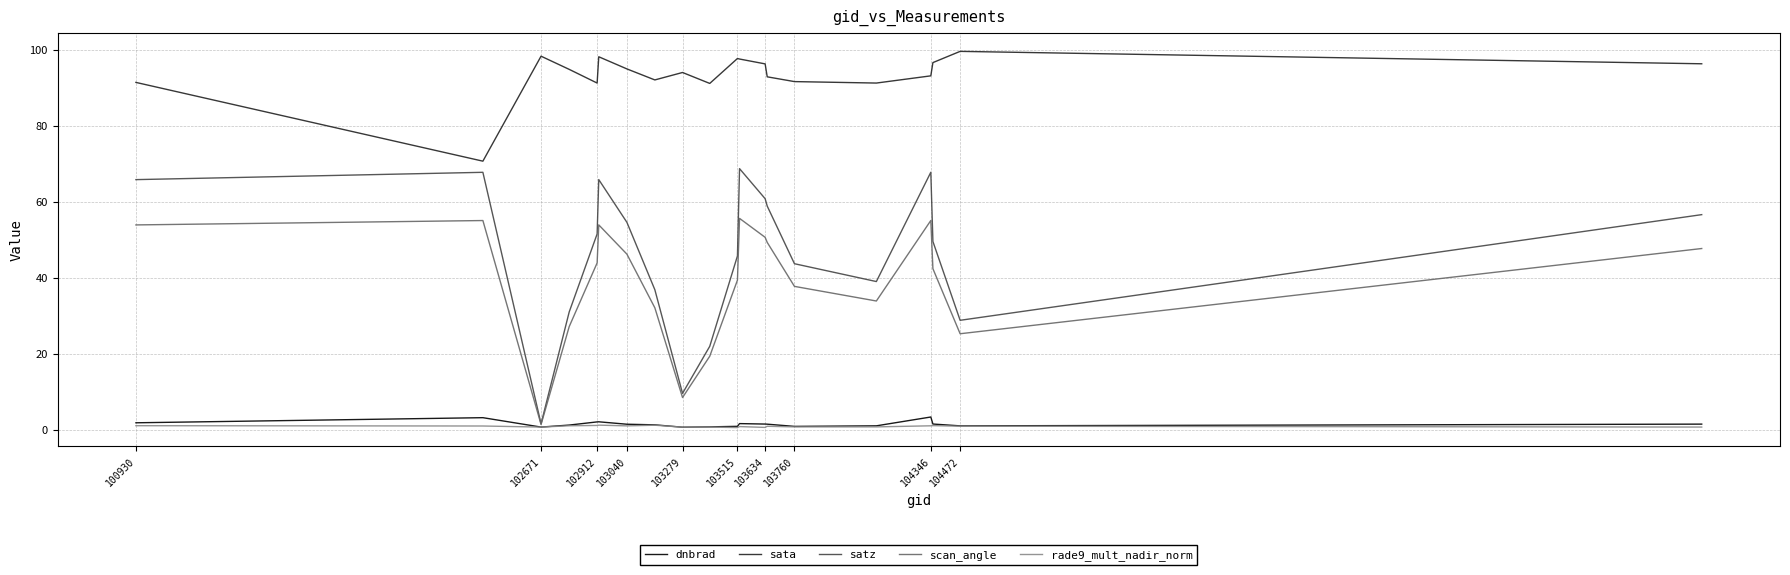

Which series has the widest spread of values?

satz